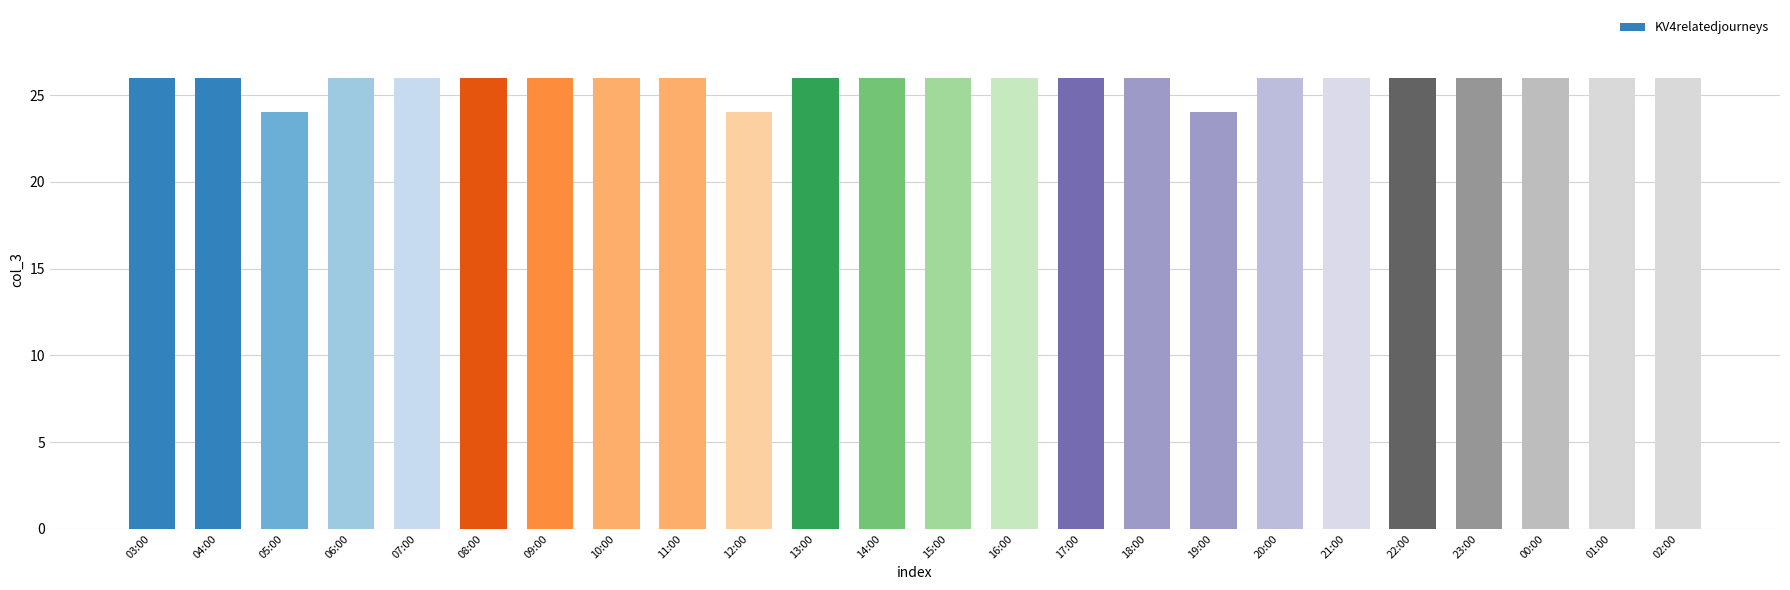

Reading right to left, list all the values displayed in this chart.

26	26	26	26	26	26	26	24	26	26	26	26	26	26	24	26	26	26	26	26	26	24	26	26